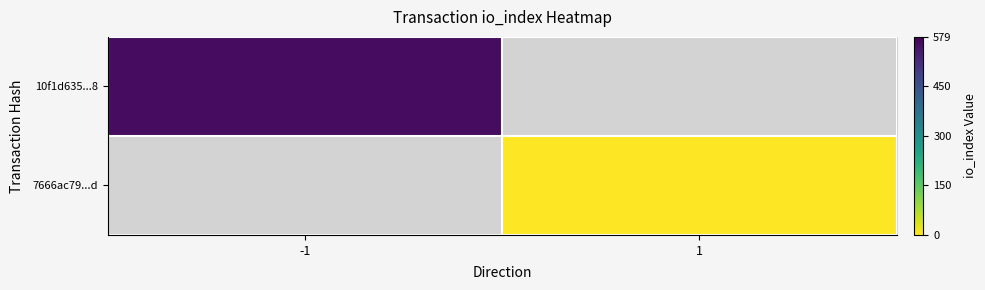

How many distinct data groups are displayed?

2